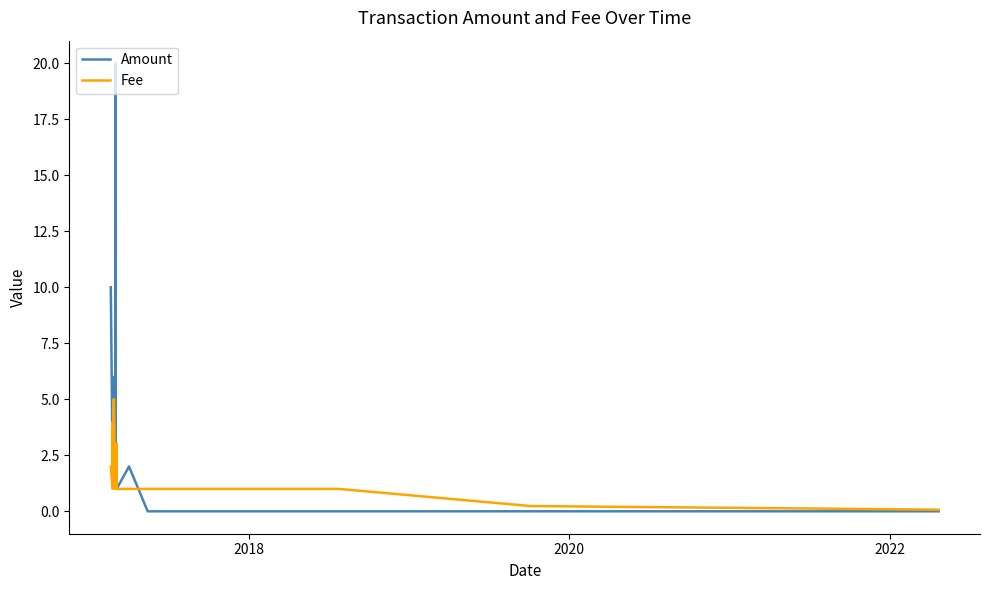

What is the greatest value displayed?

20.0